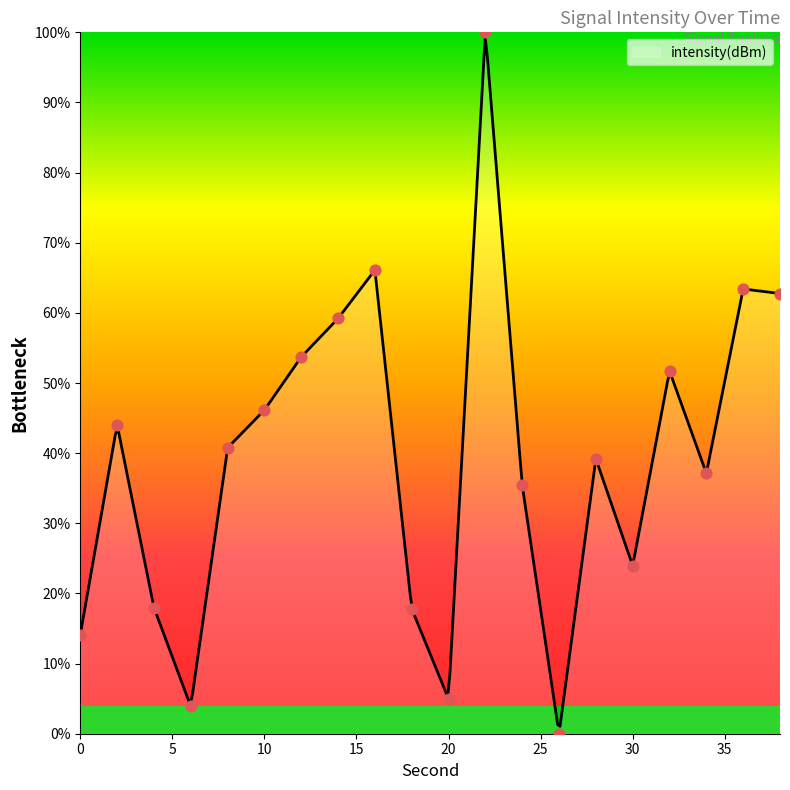

Which has a higher value, 4 or 32?

32